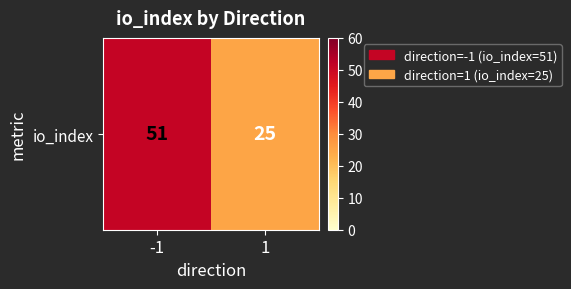

Which category has the highest value across all series?

-1